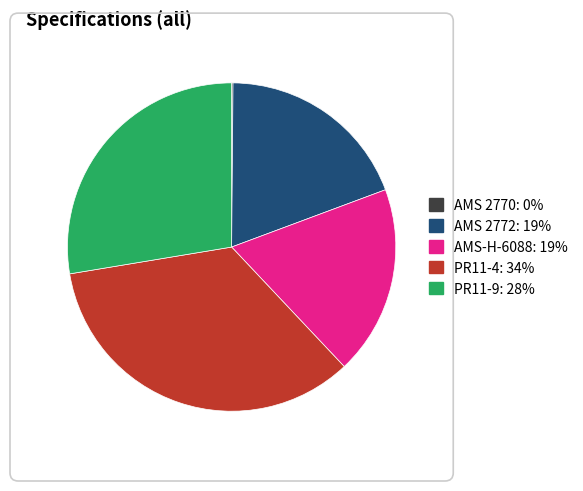

What is the largest slice in the pie chart?

PR11-4